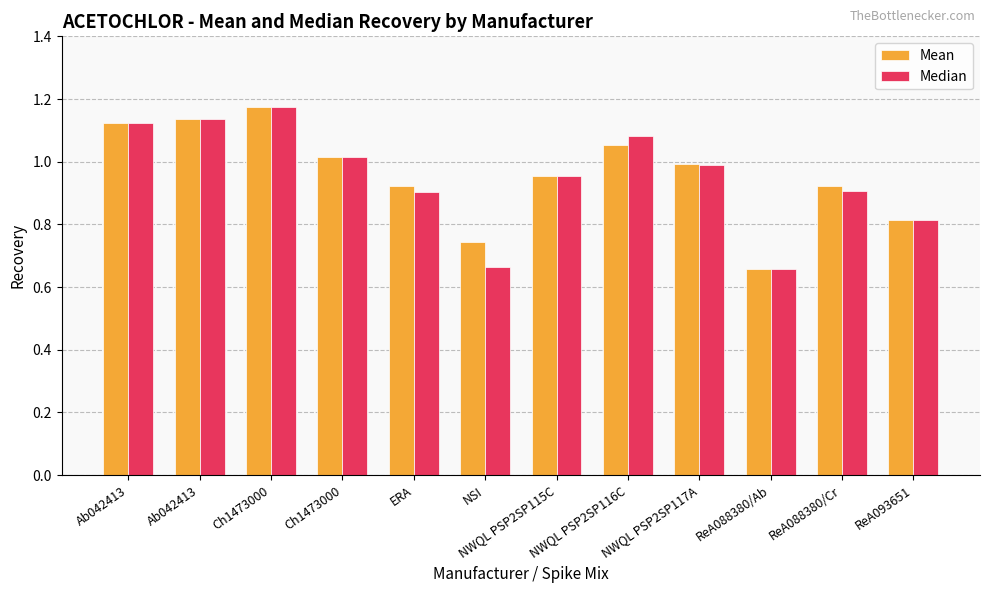

How many categories are shown in the chart?

12